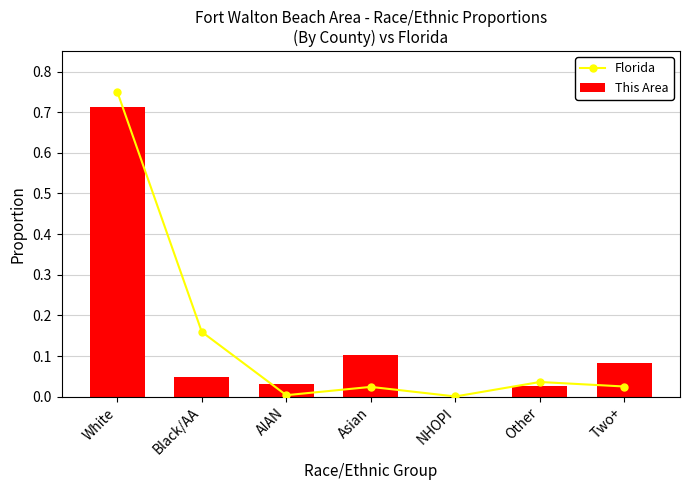

What is the sum of the This Area values at Black/AA and Other?

0.1